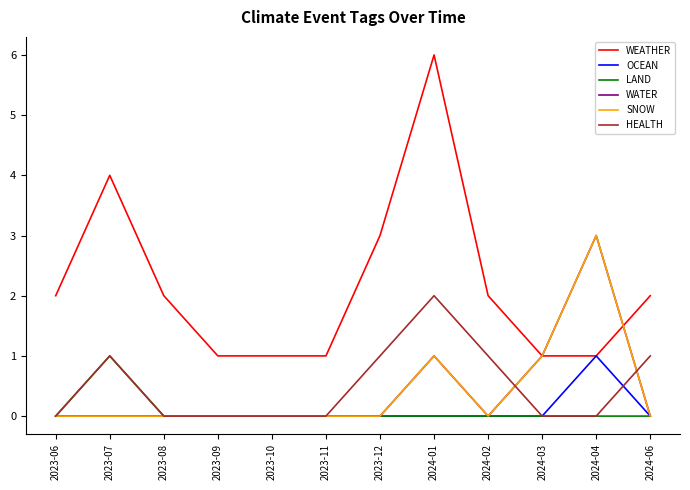

Which series has the largest total across all categories?

WEATHER